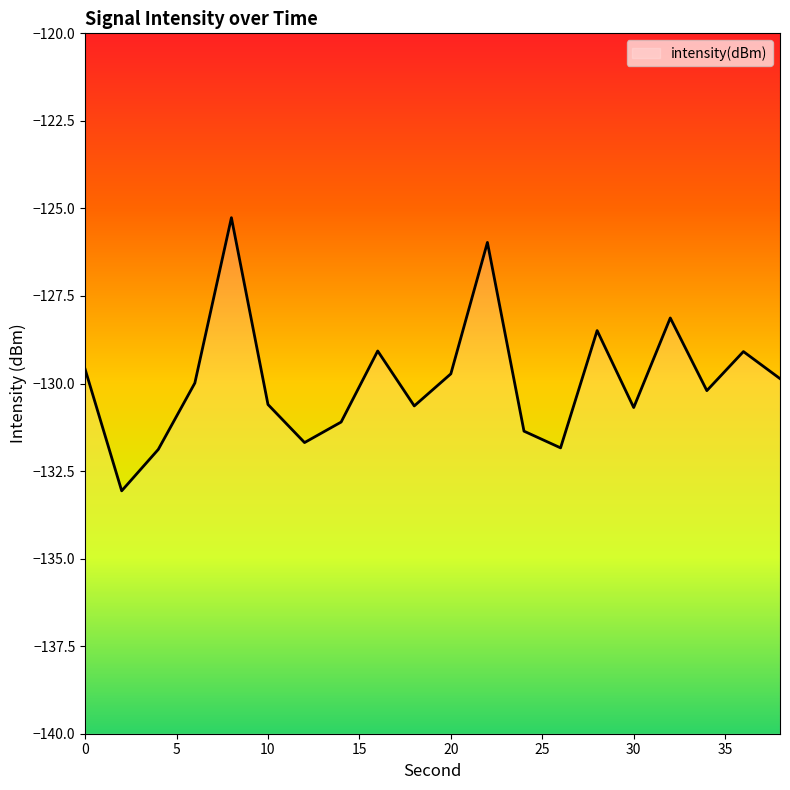

What is the value of the 10th point from the left?

-130.6